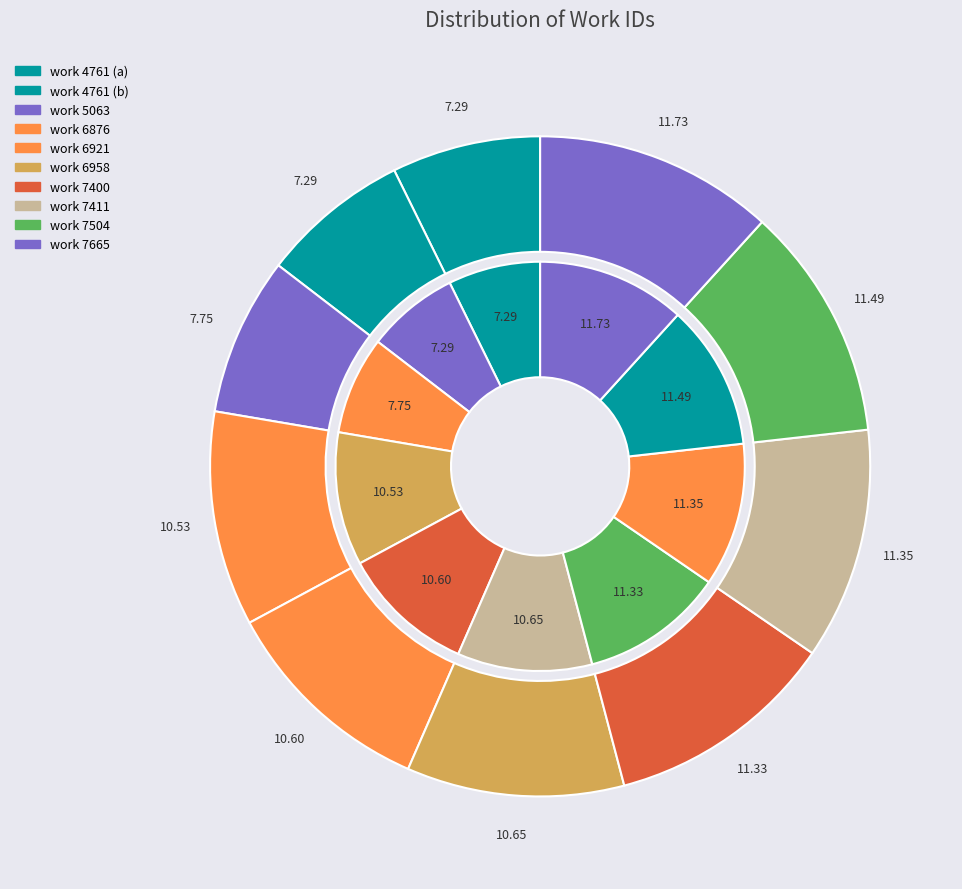

Combined, do work_7504 and work_7411 account for over 50%?

No